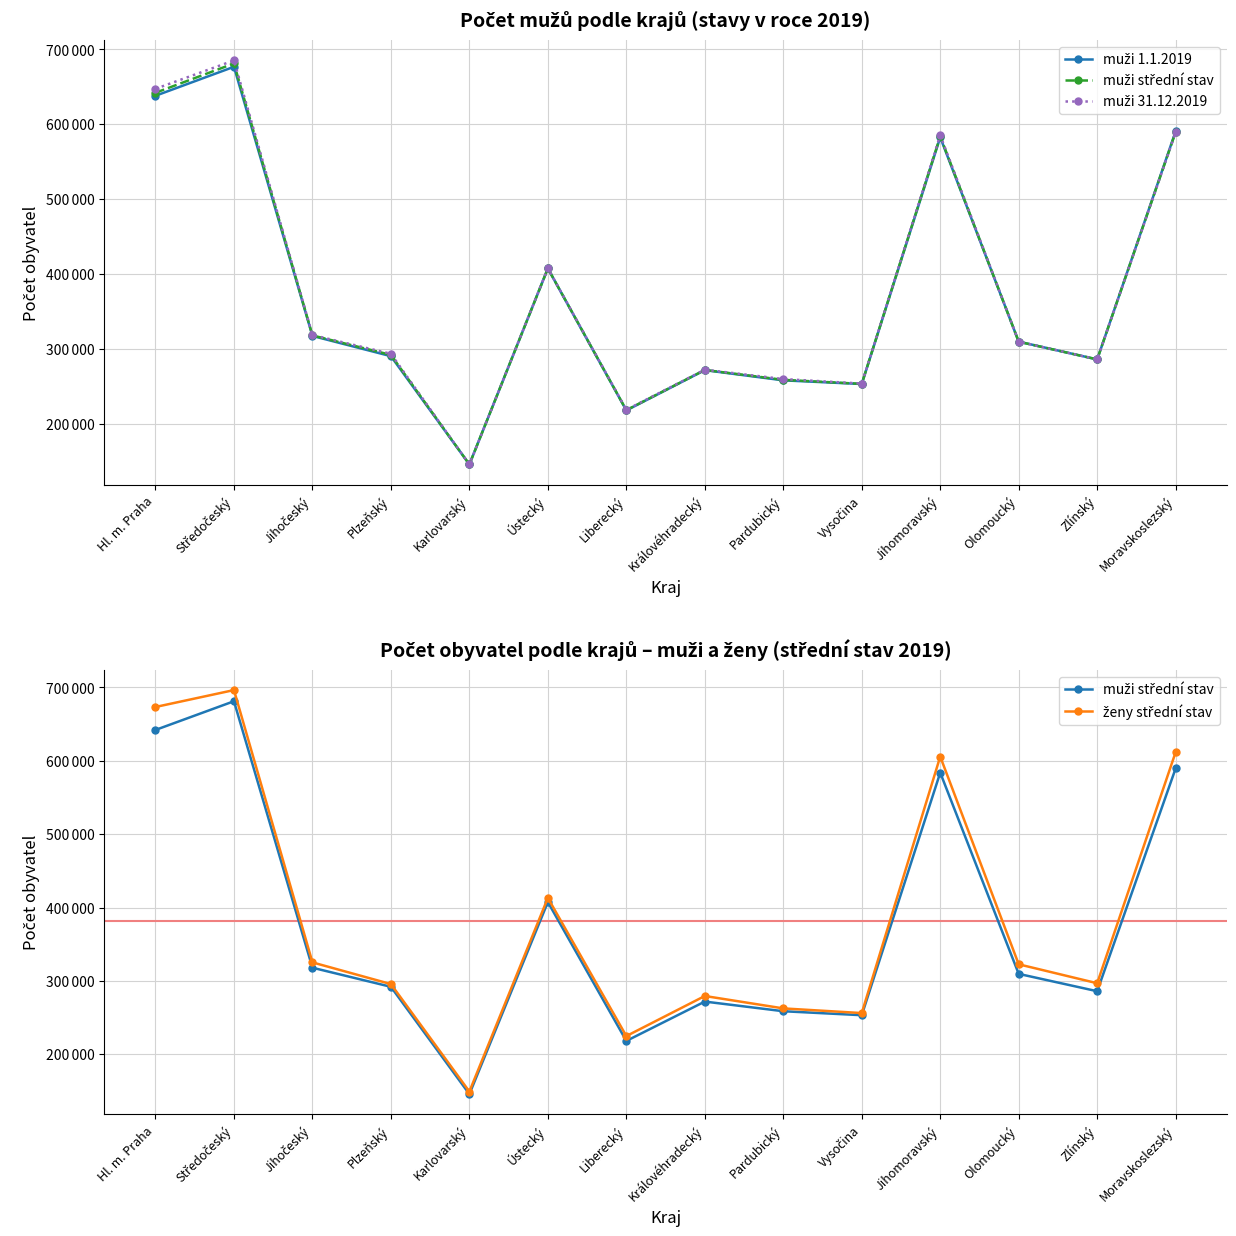

What position from the right is Středočeský?

13